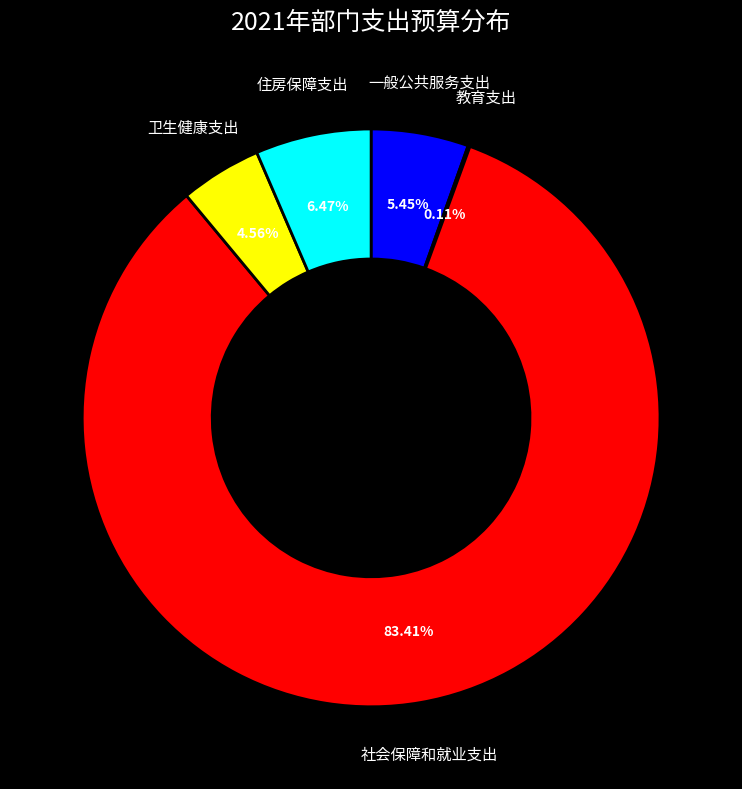

Between 住房保障支出 and 一般公共服务支出, which is larger?

住房保障支出